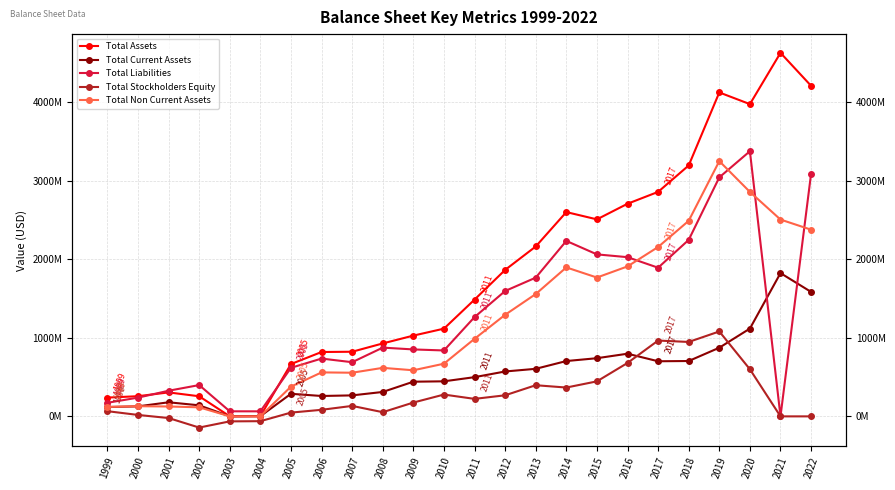

Which has a higher value, 2011 or 2005?

2011